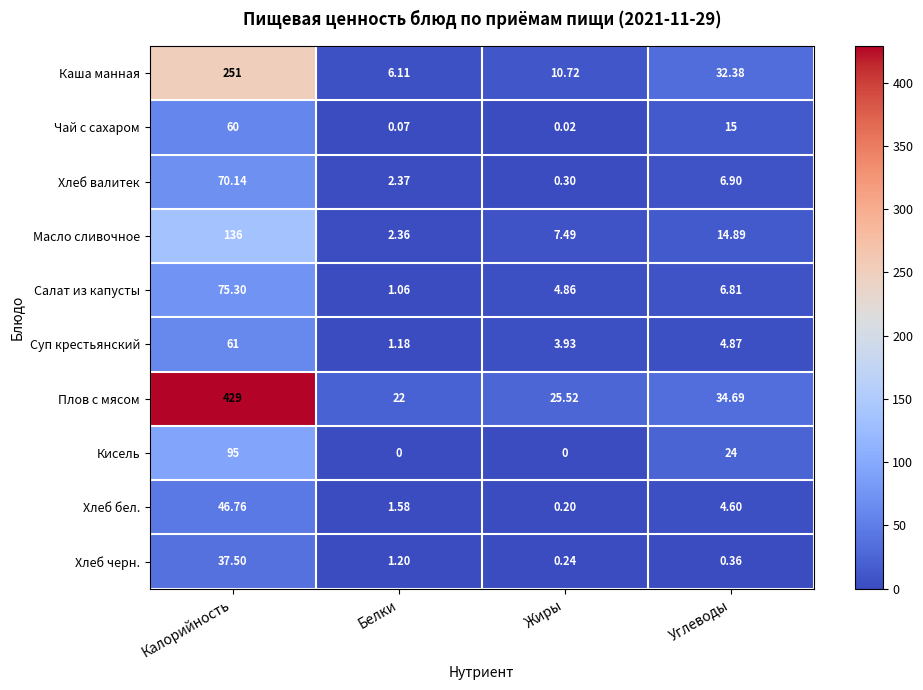

Where is Каша манная nearest to the value 128?

Углеводы